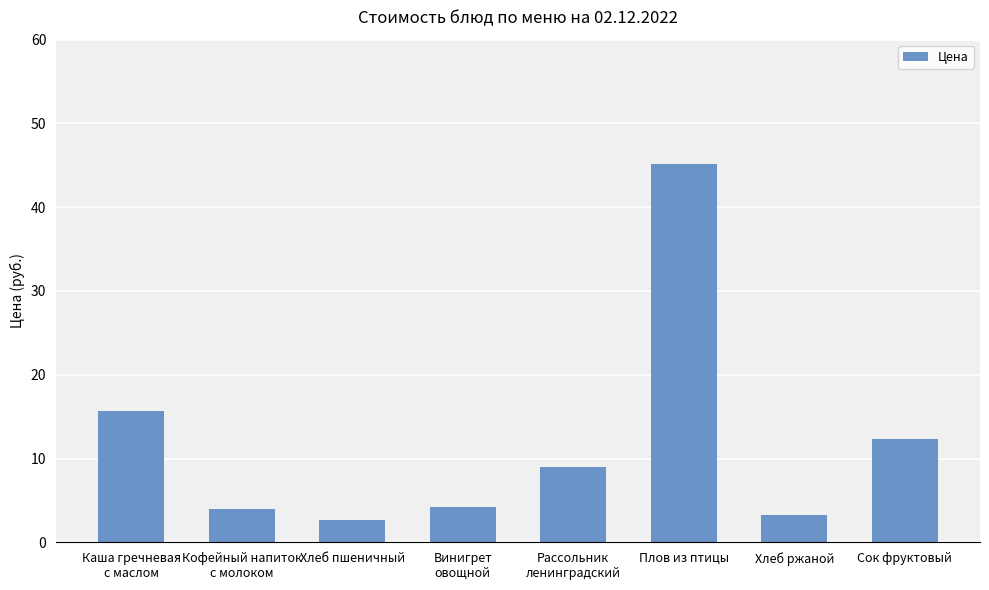

What is the difference between the second highest and minimum values?

13.0